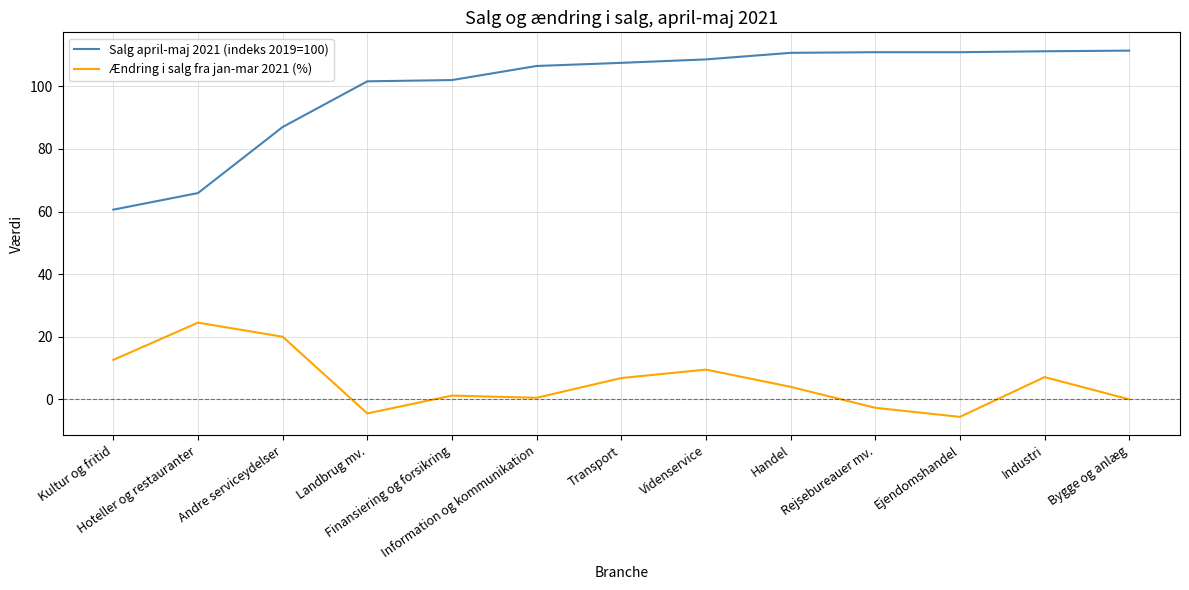

What is the average value of the Salg april-maj 2021 (indeks 2019=100) series?

99.6